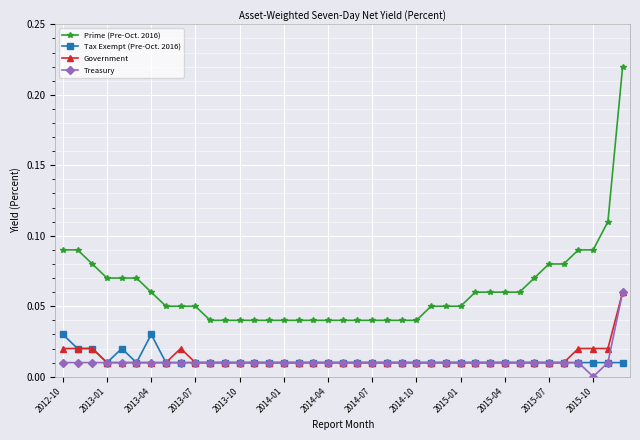

Which series has the widest spread of values?

Prime (Pre-Oct. 2016)